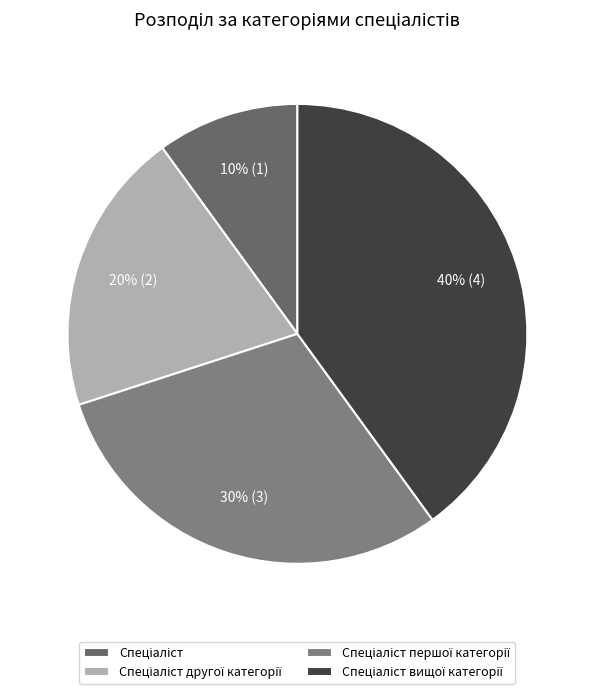

Rank the categories by value from lowest to highest.

Спеціаліст, Спеціаліст другої категорії, Спеціаліст першої категорії, Спеціаліст вищої категорії